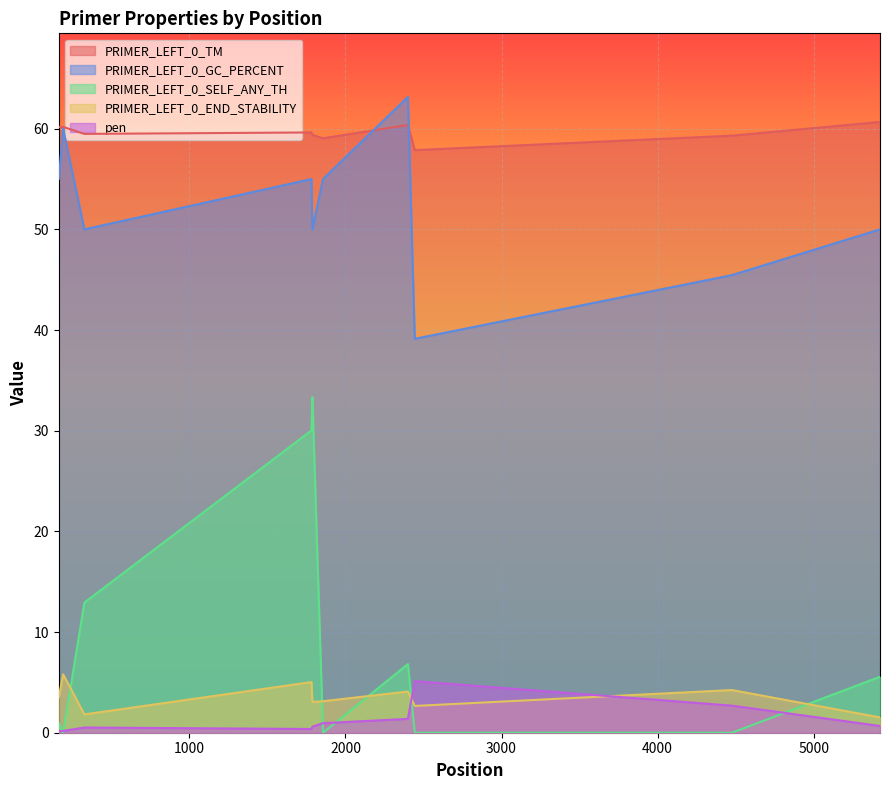

At which category does pen reach its first local valley?

1782